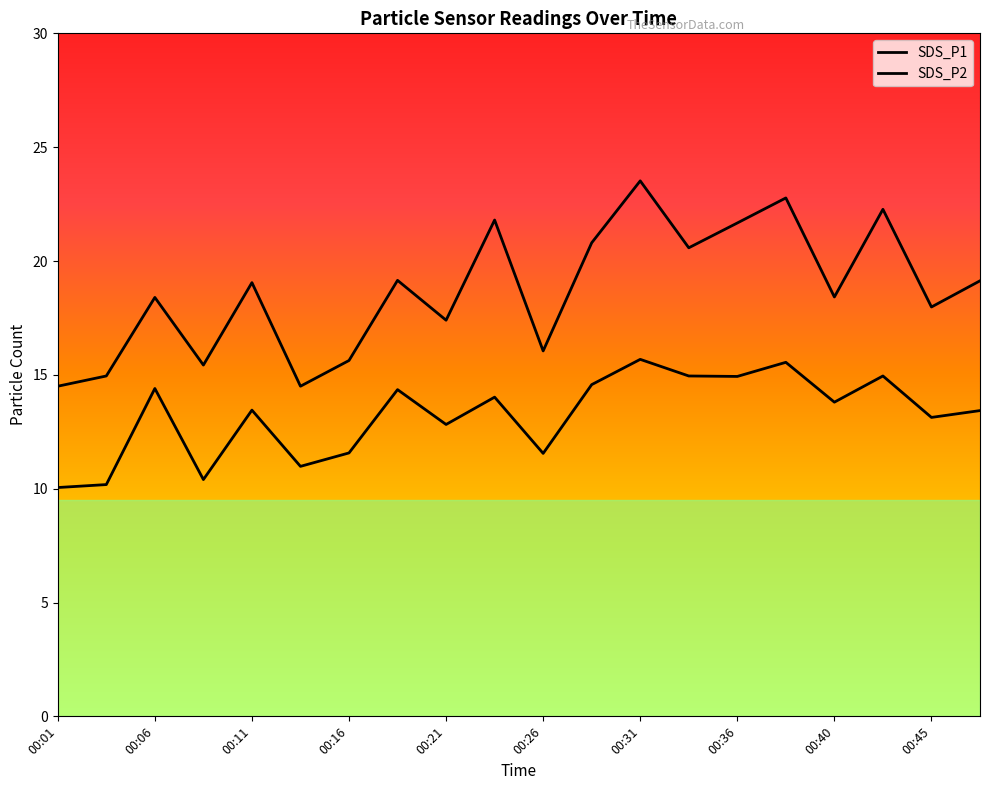

What is the maximum value shown in the chart?

23.5